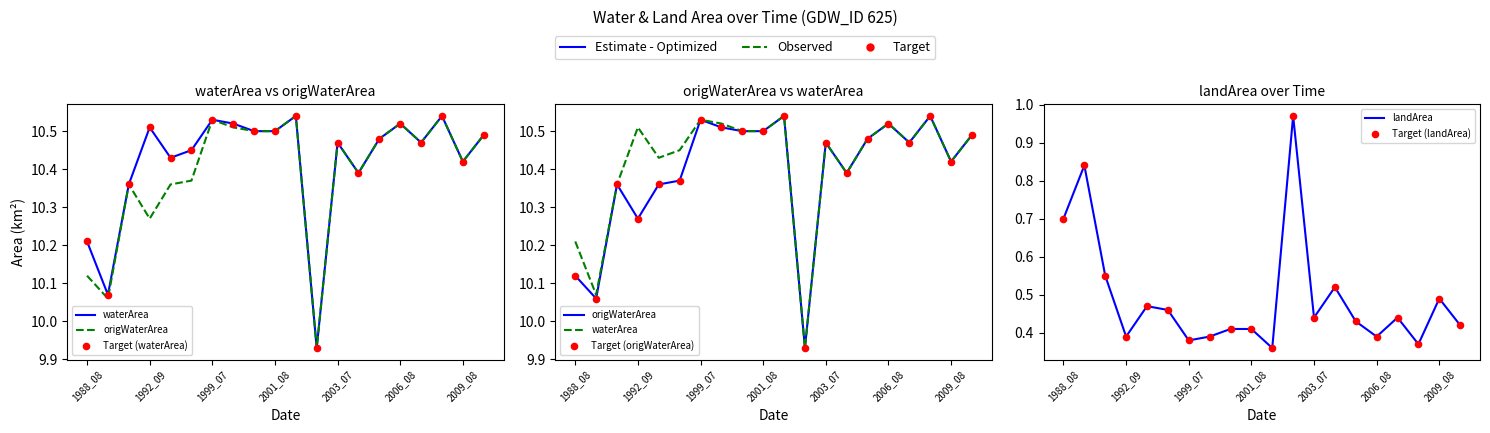

Which series has the largest total across all categories?

waterArea